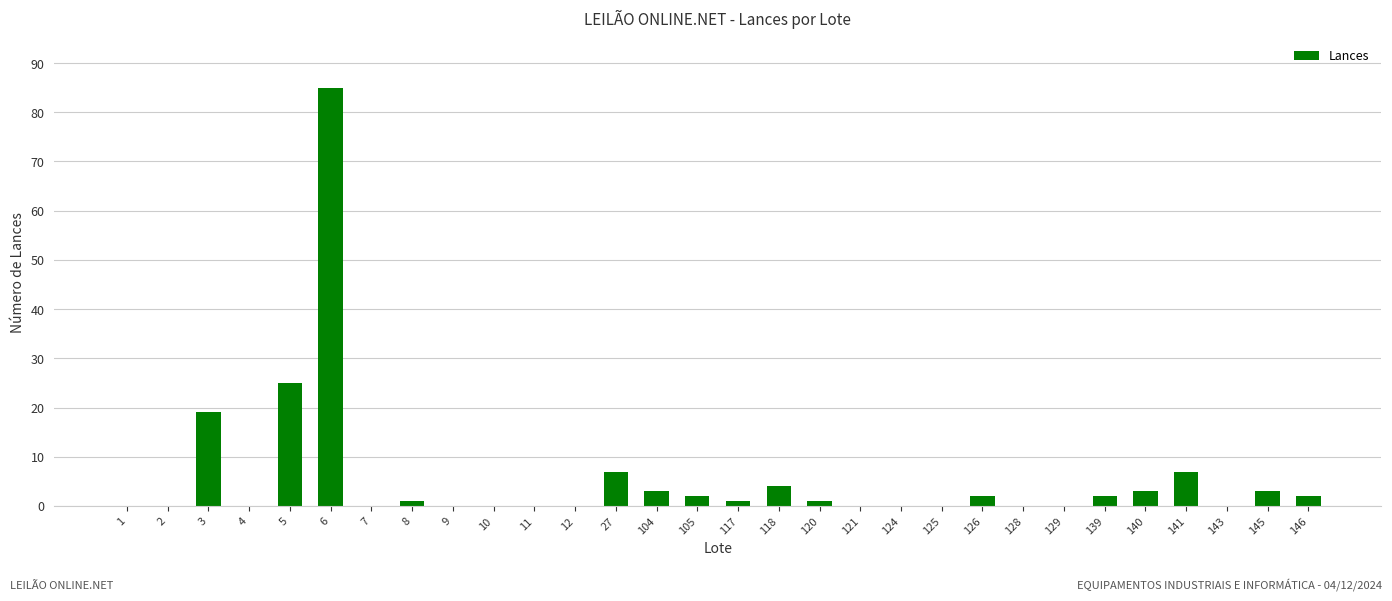

What is the sum of all values?

167